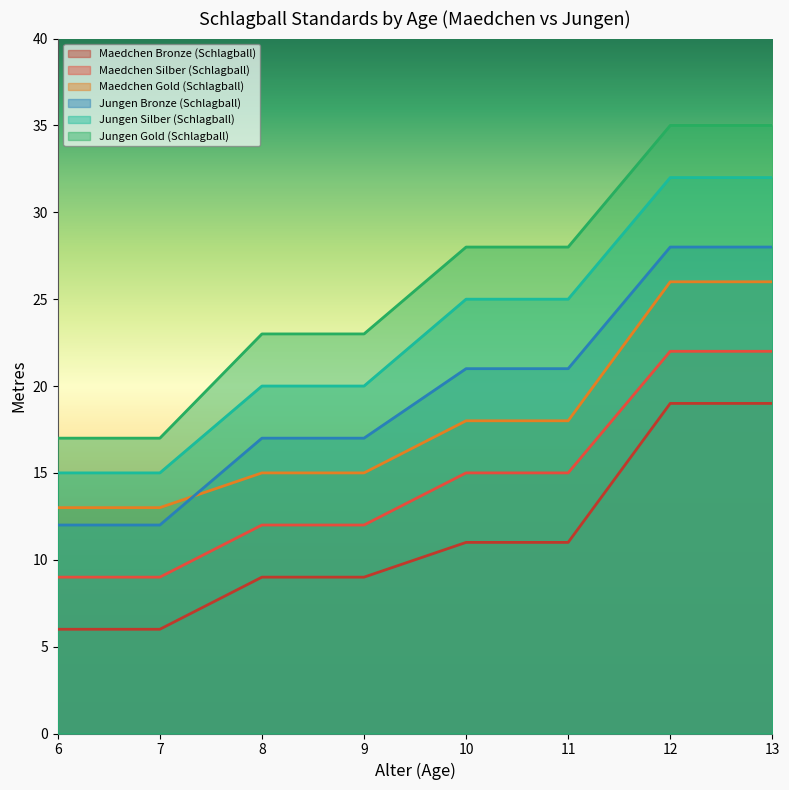

List the labels in order of Jungen Gold (Schlagball) value, largest first.

12, 13, 10, 11, 8, 9, 6, 7